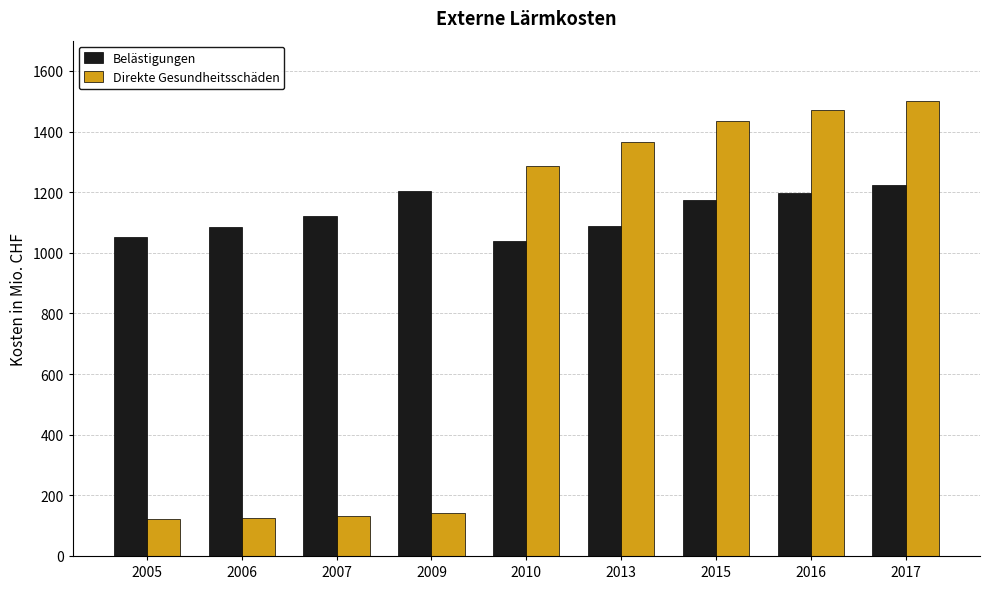

Which series changed the most between 2006 and 2007?

Belästigungen